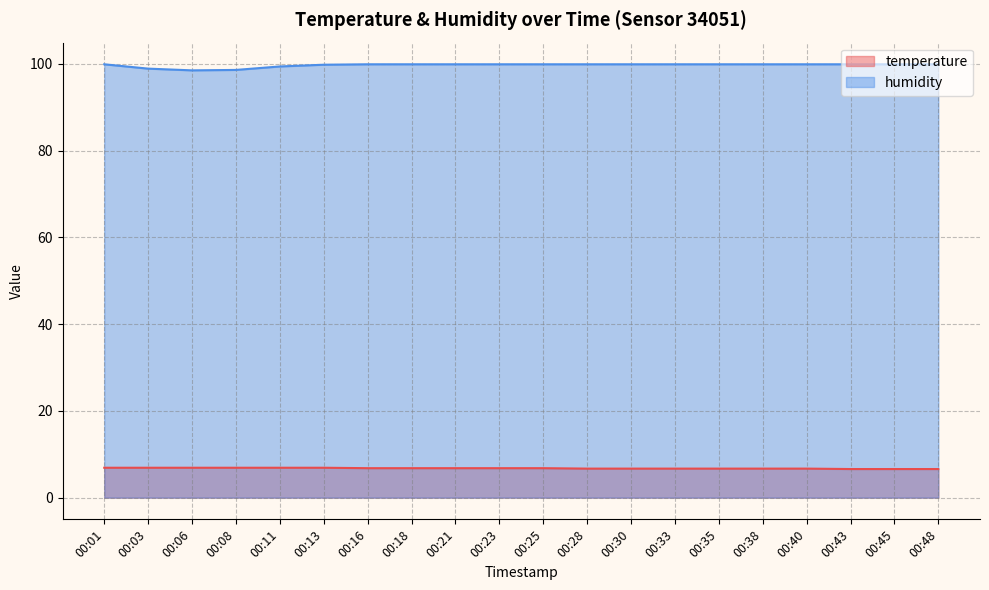

Rank the series at 00:11 from highest to lowest value.

humidity, temperature